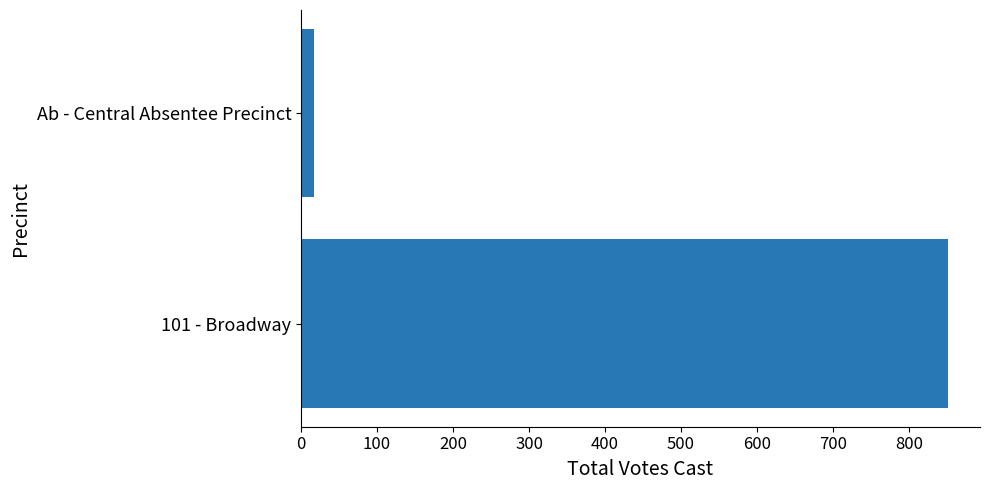

The chart shows a value of 851 at 101 - Broadway. True or false?

True